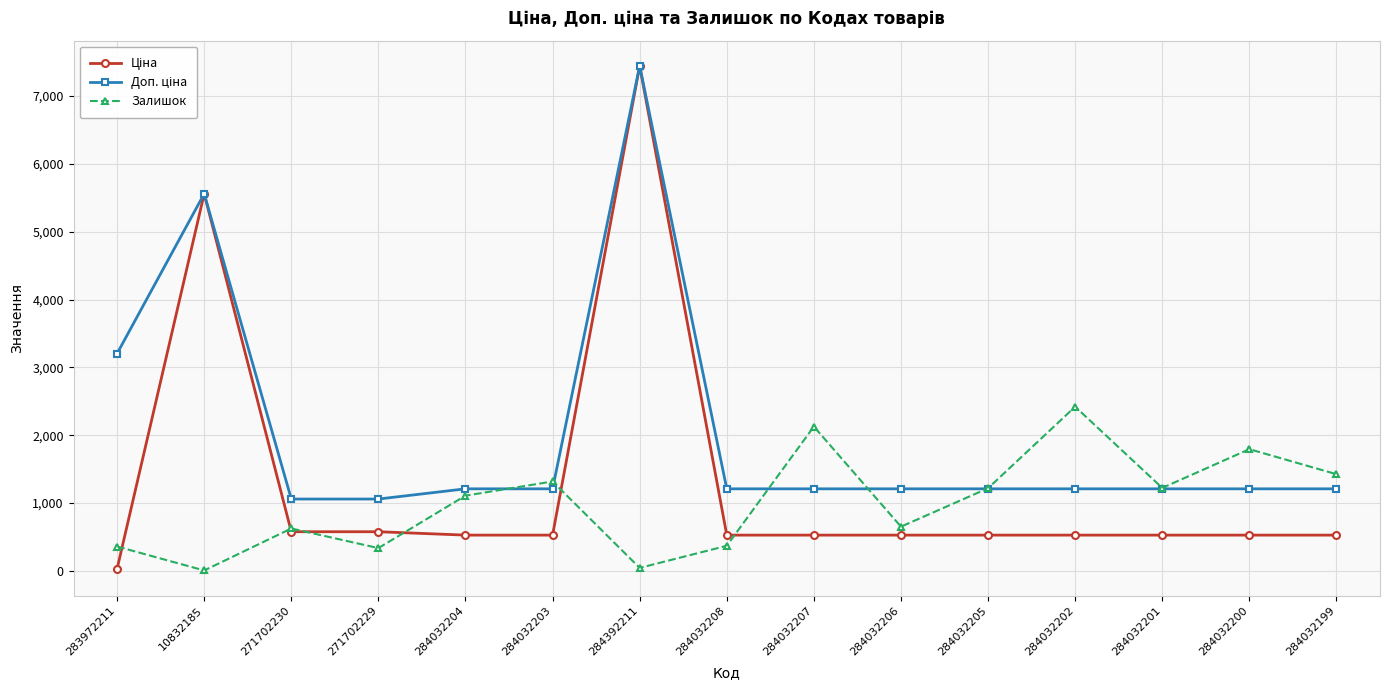

At which category does the chart reach its peak across all series?

284392211